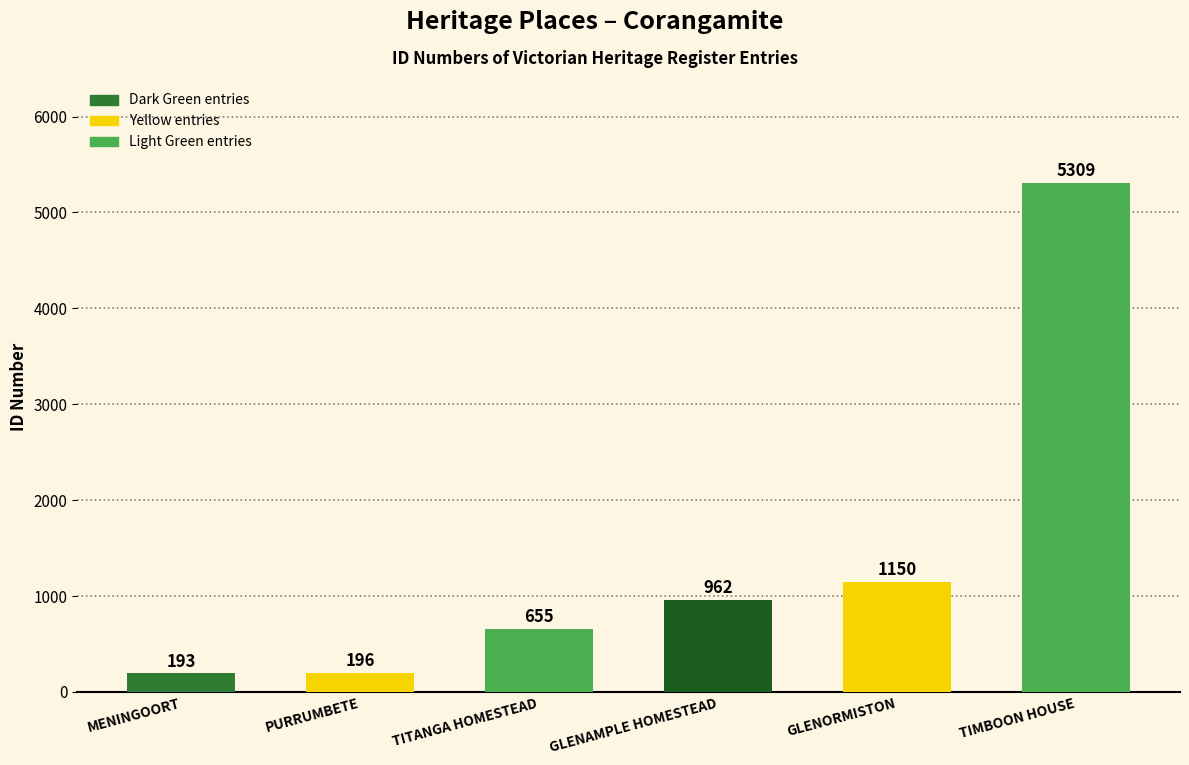

Reading right to left, transcribe all the data shown in this chart.

TIMBOON HOUSE=5309	GLENORMISTON=1150	GLENAMPLE HOMESTEAD=962	TITANGA HOMESTEAD=655	PURRUMBETE=196	MENINGOORT=193